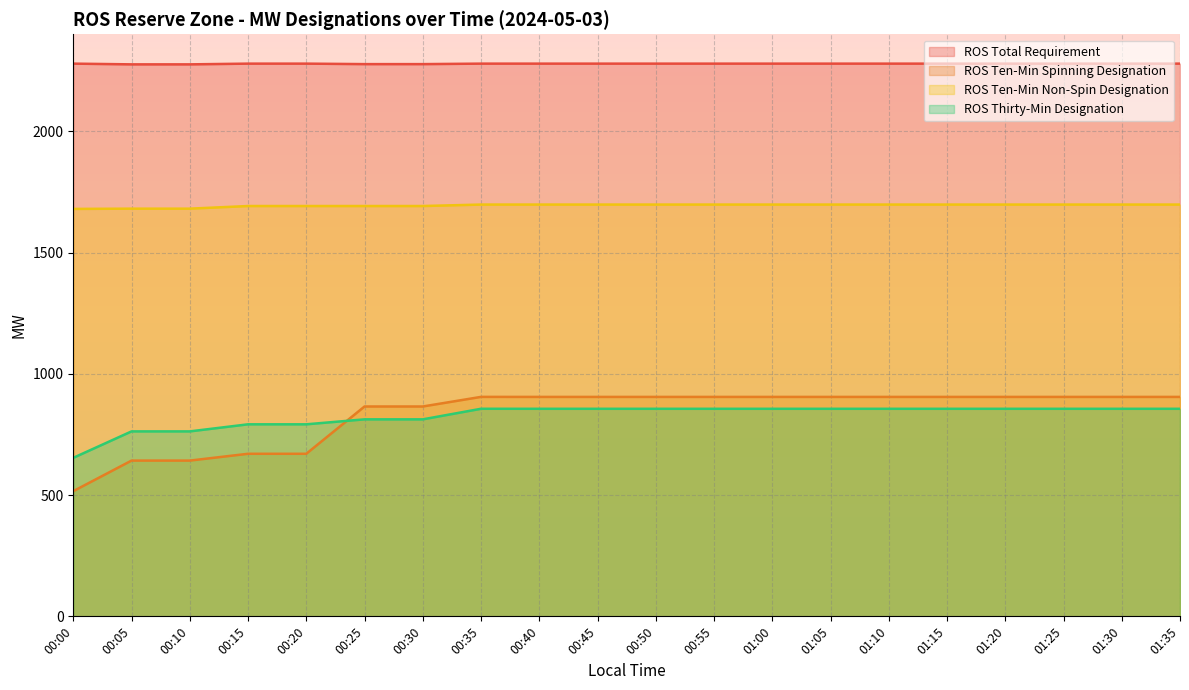

What is the difference between the second highest and minimum values in the ROS Ten-Min Non-Spin Designation series?

17.9